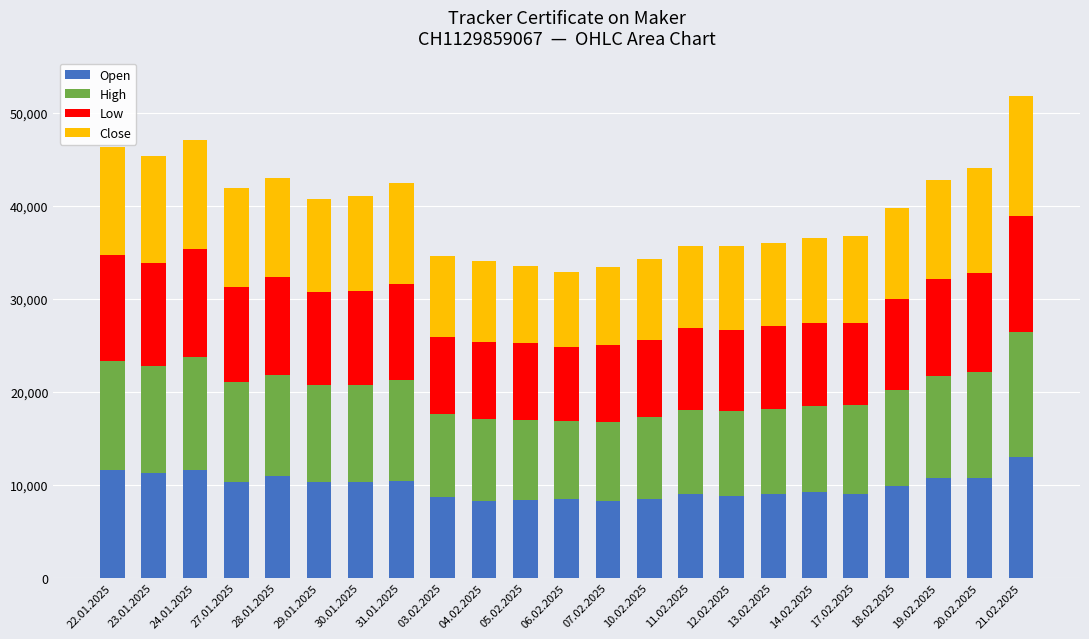

What is the total value across all series at 23.01.2025?

45315